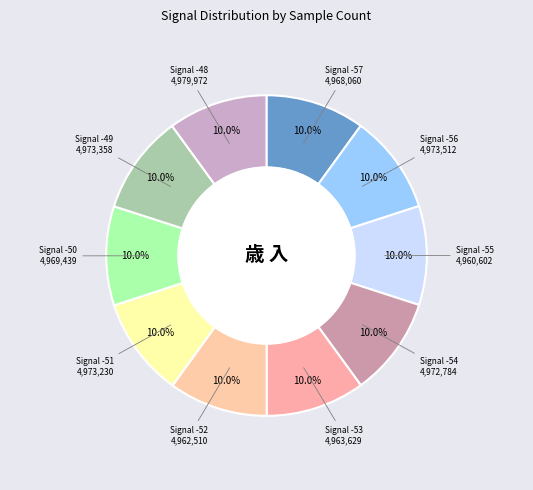

Count the number of slices in the pie.

10